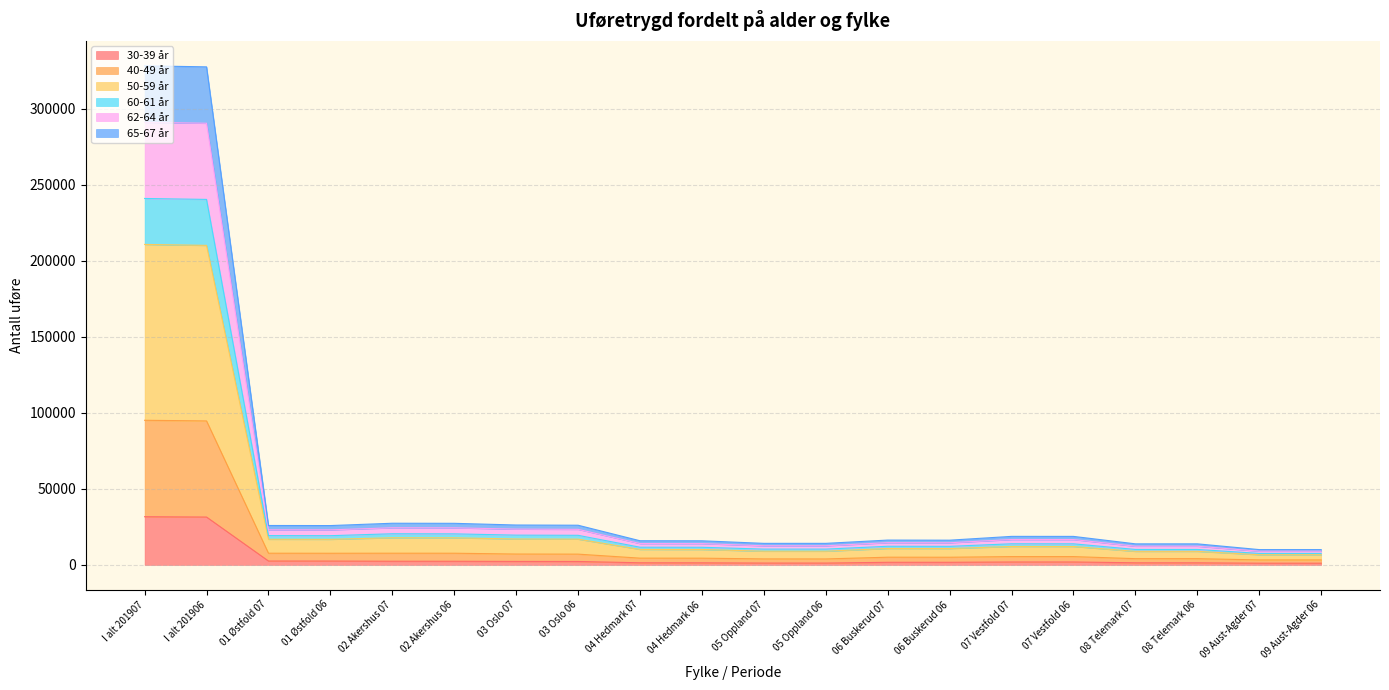

What is the label of the 14th point from the right?

03 Oslo 07